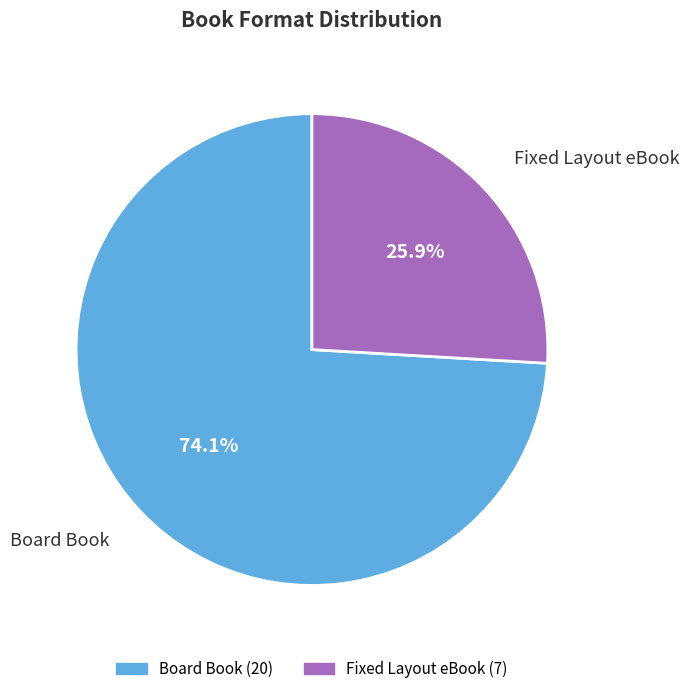

Rank the categories by value from lowest to highest.

Fixed Layout eBook, Board Book